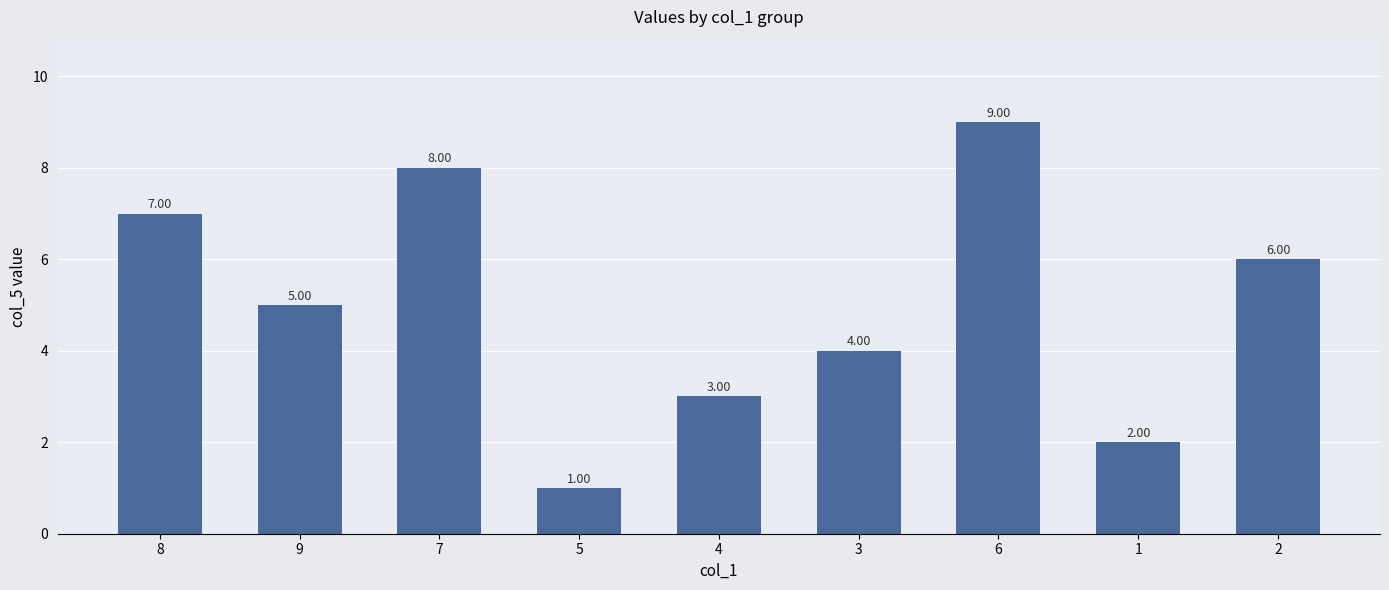

What is the sum of the values at 3 and 2?

10